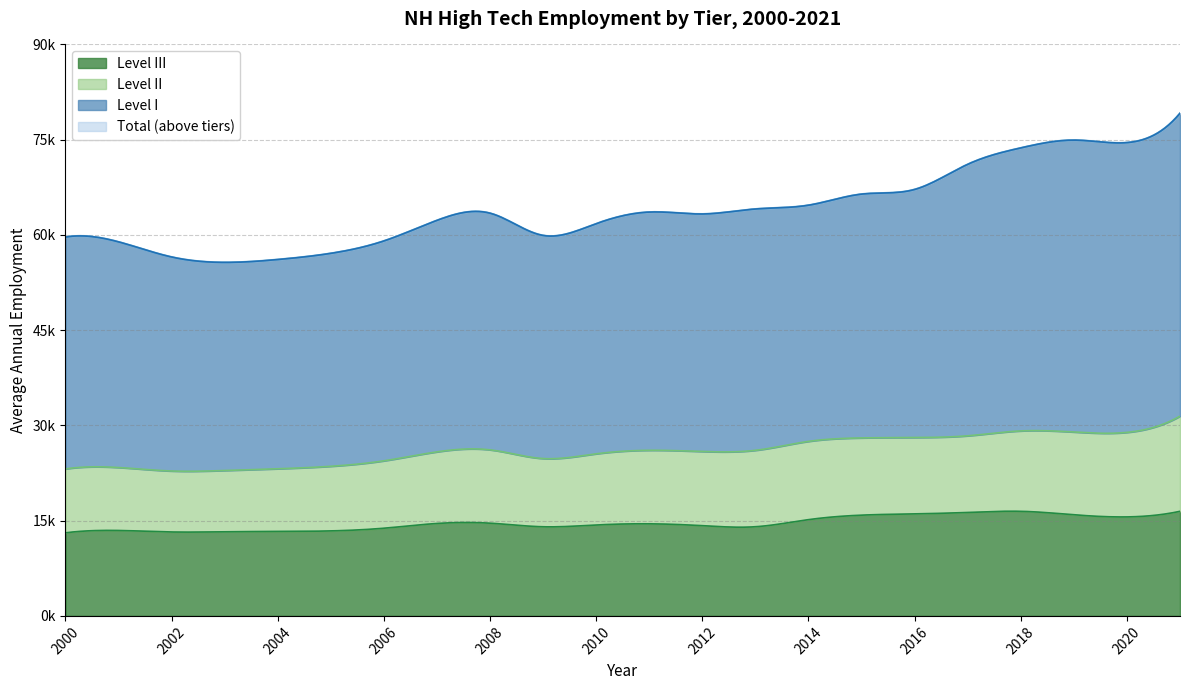

Reading left to right, transcribe all the data shown in this chart.

Total: 59656	58904	56520	55668	56120	57093	59042	62285	63418	59914	61765	63596	63293	64080	64672	66422	67154	71114	73701	74927	74535	79152
Level I: 36507	35534	33701	32771	32950	33532	34620	36451	37265	35130	36239	37513	37400	38003	37188	38391	39061	42751	44568	45967	45635	47695
Level II: 10067	9916	9603	9646	9871	10175	10614	11276	11548	10748	11208	11580	11682	12035	12324	12162	12026	12069	12661	13033	13309	14985
Level III: 13082	13454	13216	13251	13299	13386	13808	14558	14605	14036	14318	14503	14211	14042	15160	15869	16067	16294	16472	15927	15591	16472